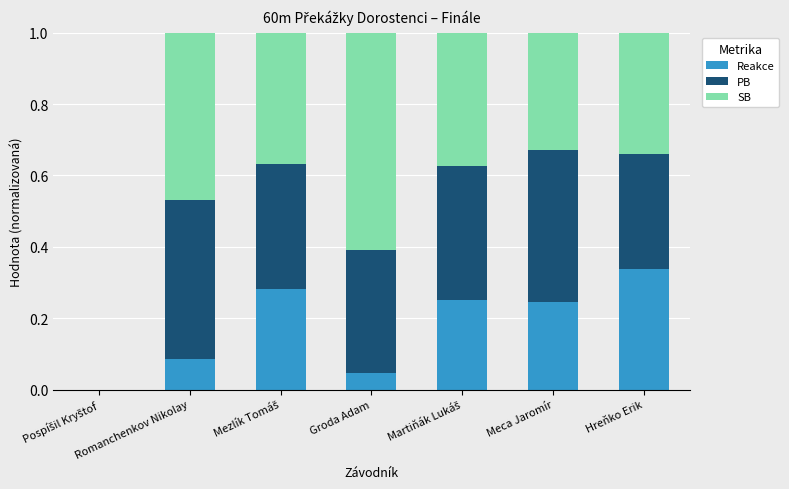

What is the sum of all Reakce values?

1.3